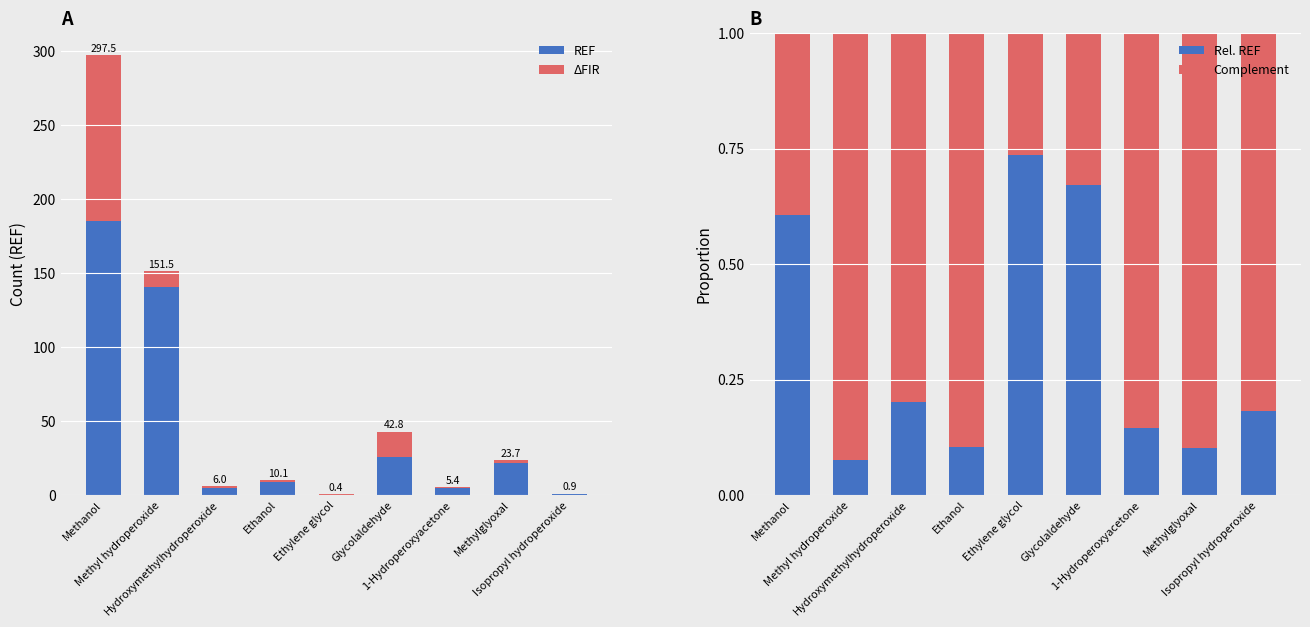

What is the total value across all series at Methyl hydroperoxide?

152.5